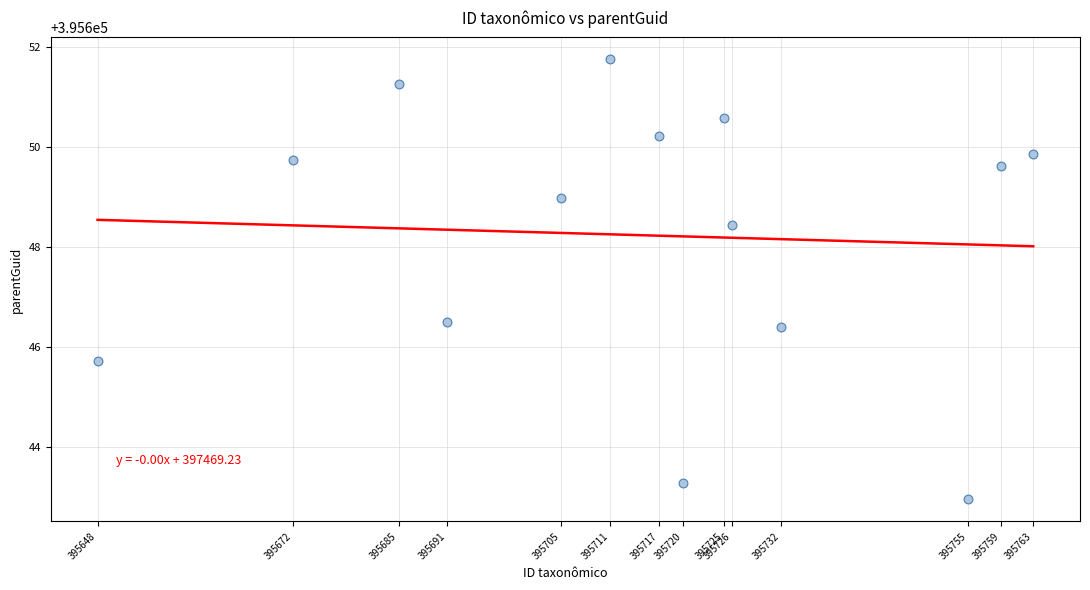

What Y value in the scatter plot is closest to 395647?

395646.5